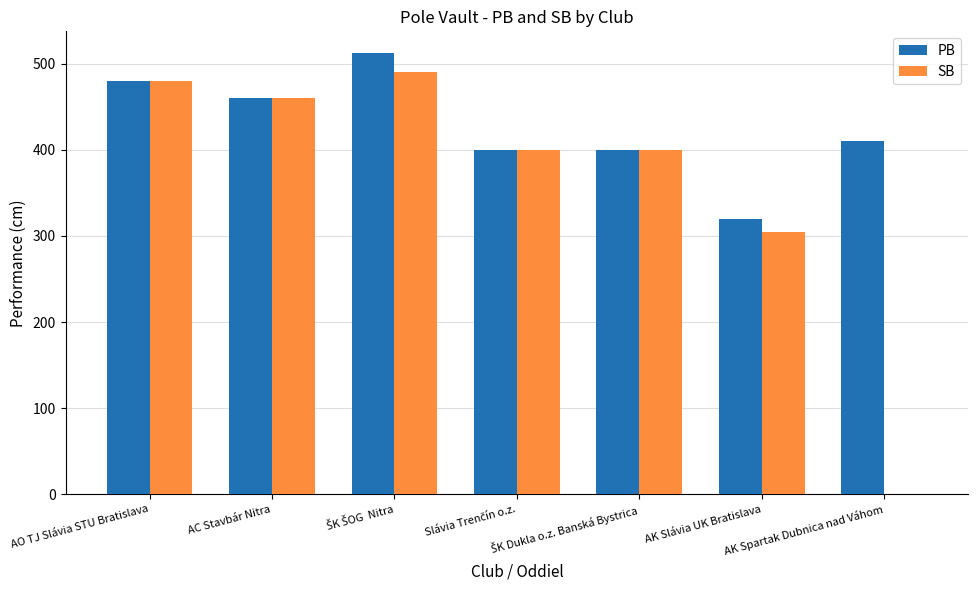

What are all the series names shown in the legend?

PB, SB